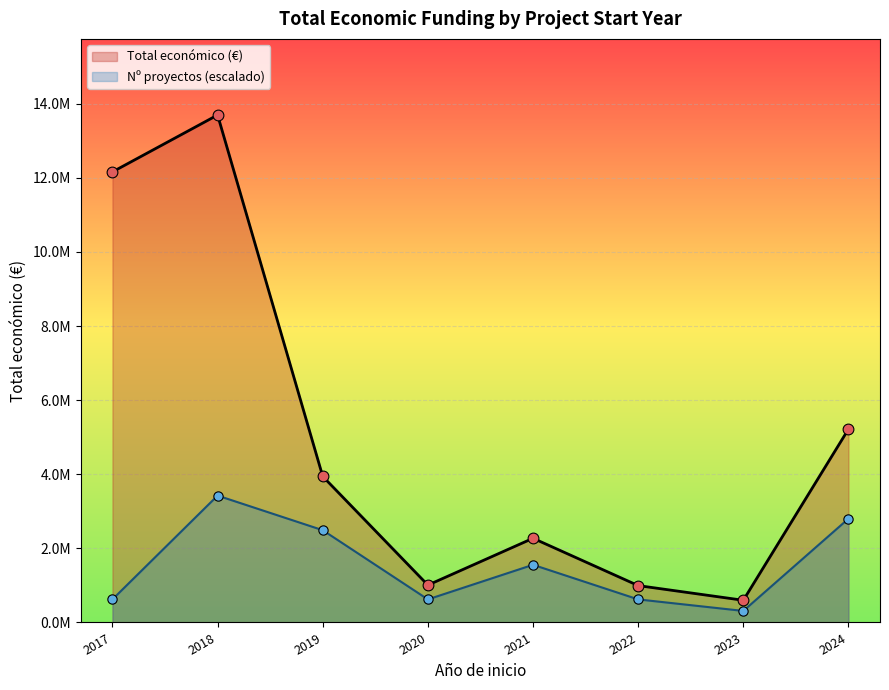

Between 2019 and 2024, which is larger?

2024